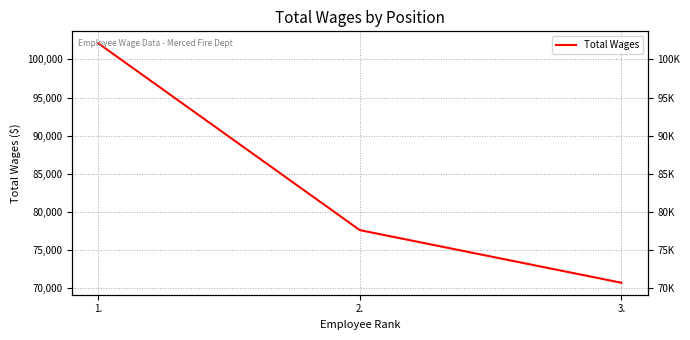

Between 1. and 2., which is larger?

1.